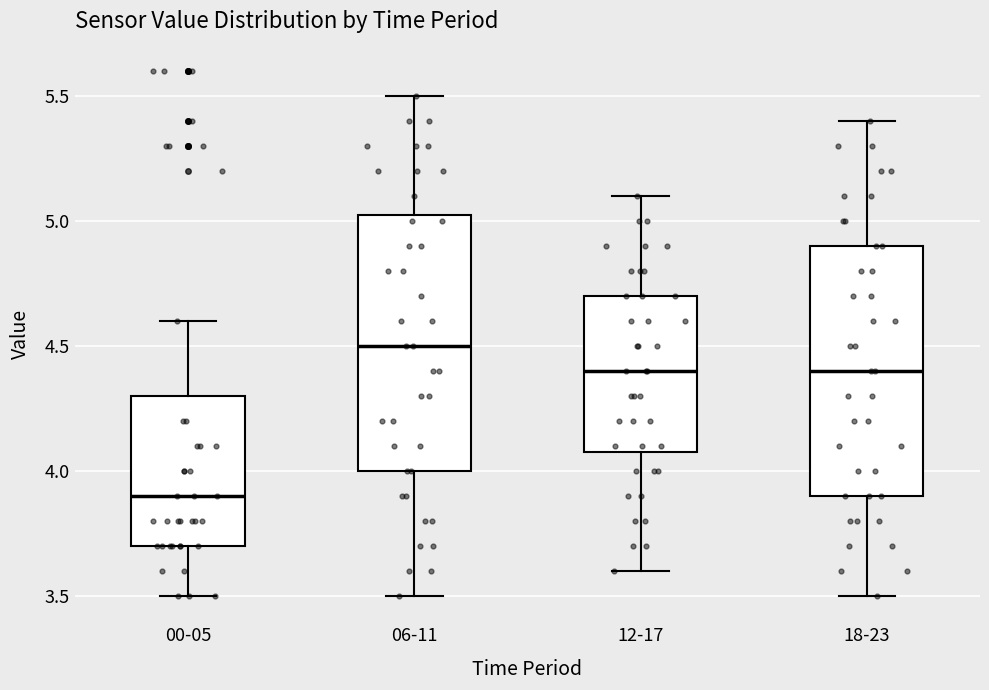

Where is the lower edge of the box for 18-23 on the y-axis? The values are not printed on the chart, so give them approximately, as read against the axis.

3.90